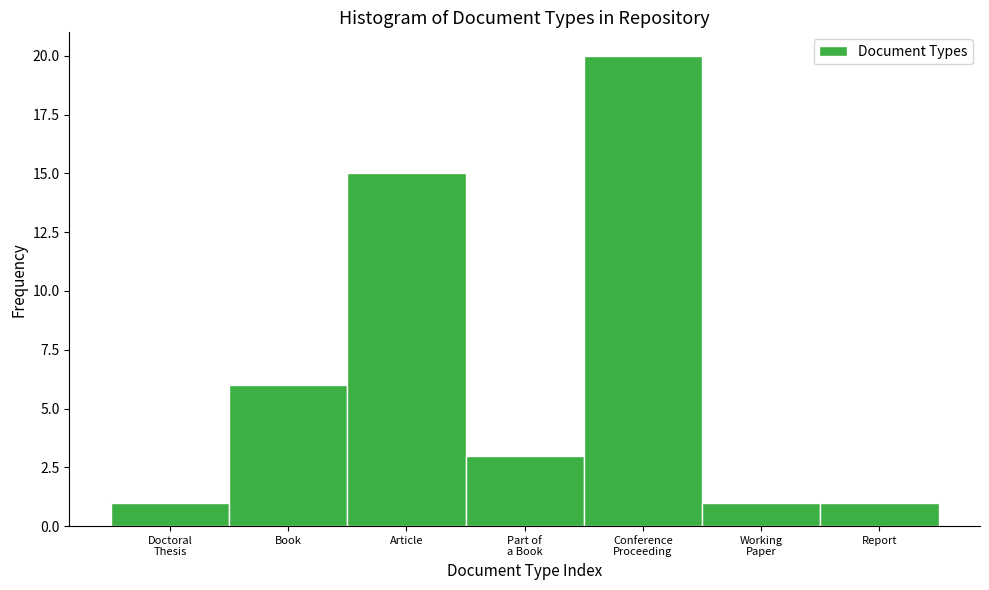

Reading right to left, list all the values displayed in this chart.

1	1	20	3	15	6	1